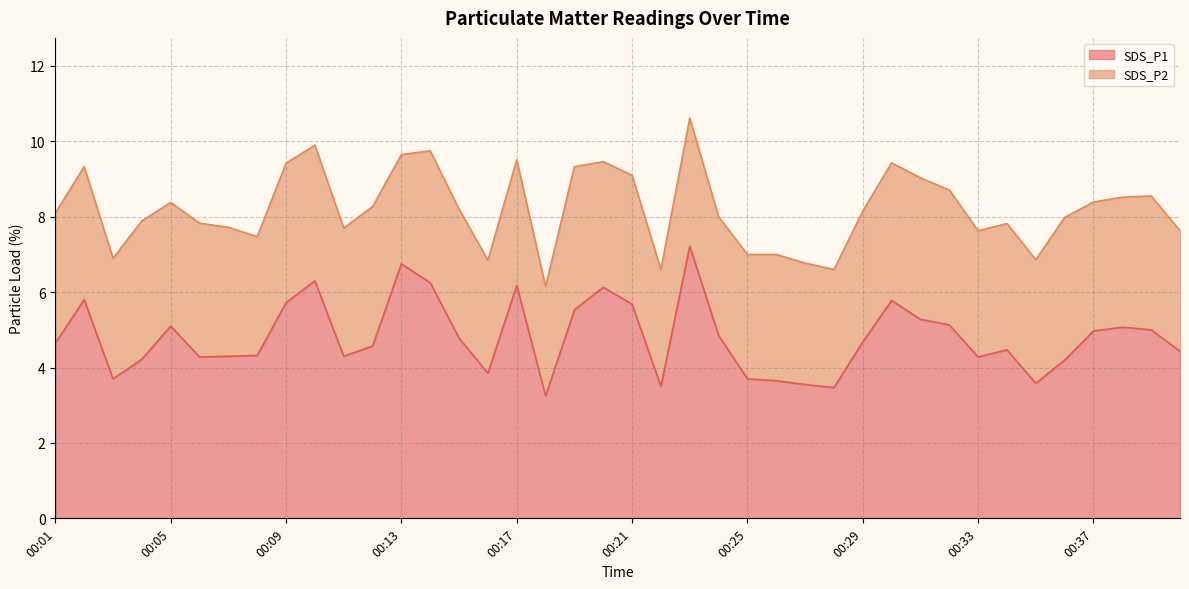

Which category has the highest value across all series?

00:23